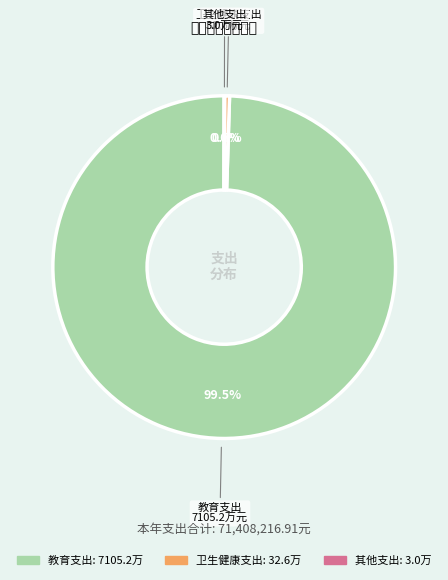

Does any single category account for the majority?

Yes